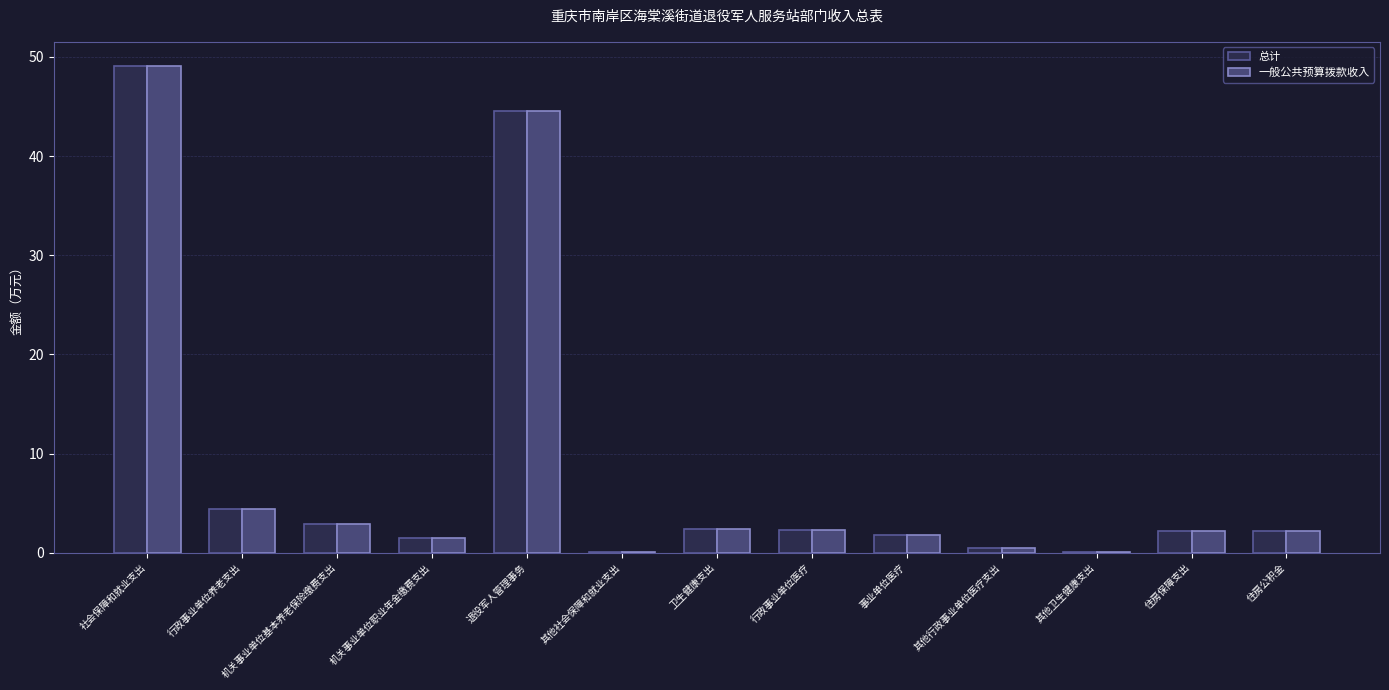

True or false: 一般公共预算拨款收入 has a value of 1.5 at 机关事业单位职业年金缴费支出.

True